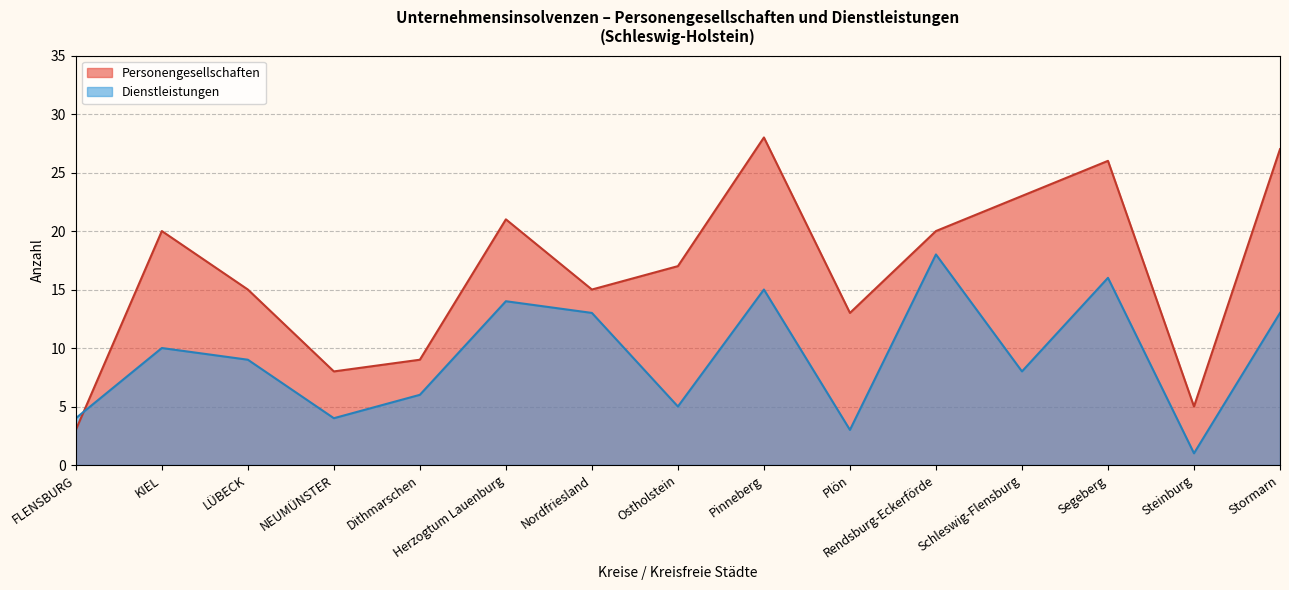

Is the value of Dienstleistungen at LÜBECK greater than the value of Personengesellschaften at FLENSBURG?

Yes